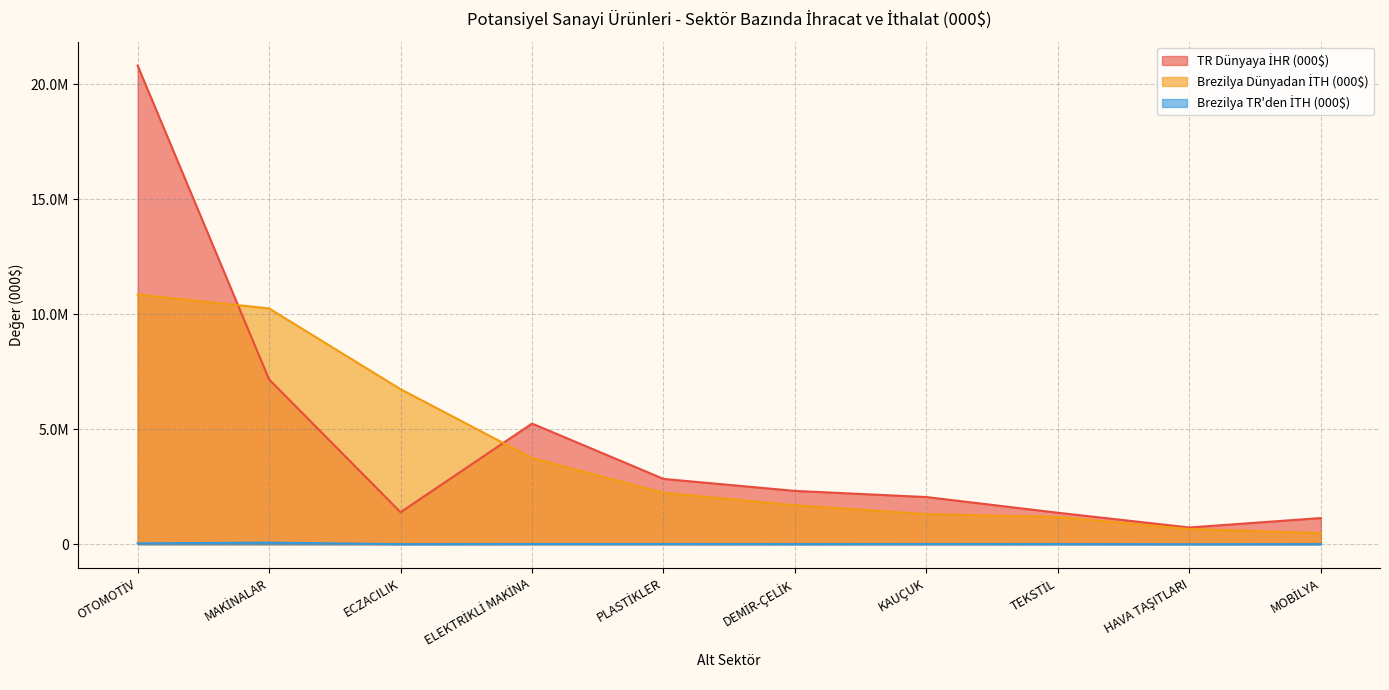

What is the sum of all TR Dünyaya İHR (000$) values?

45039016.0